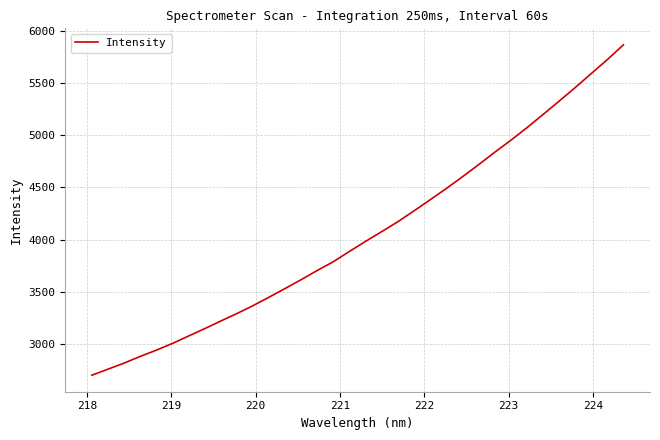

How many distinct data groups are displayed?

1